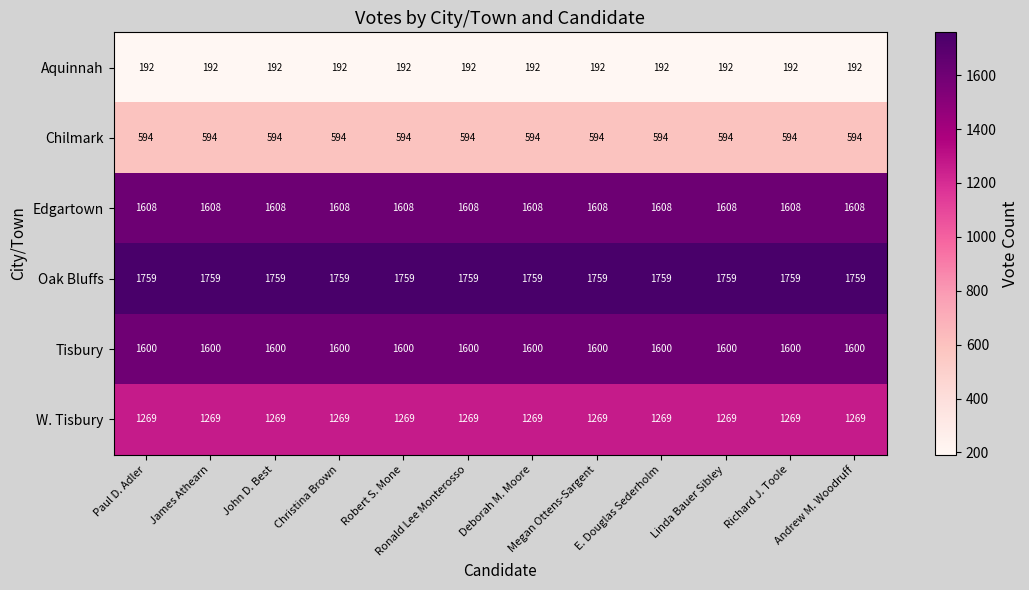

What is the smallest value displayed?

192